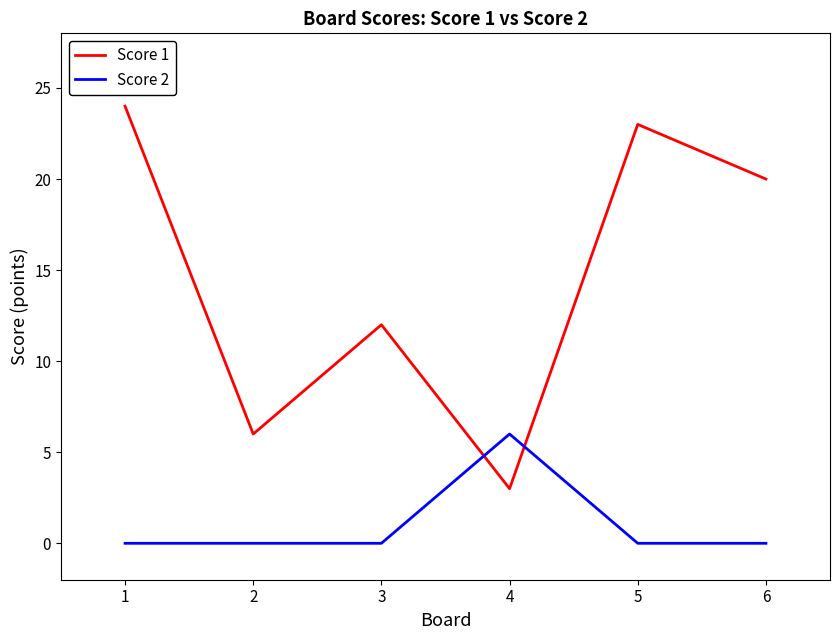

What is the greatest value displayed?

24